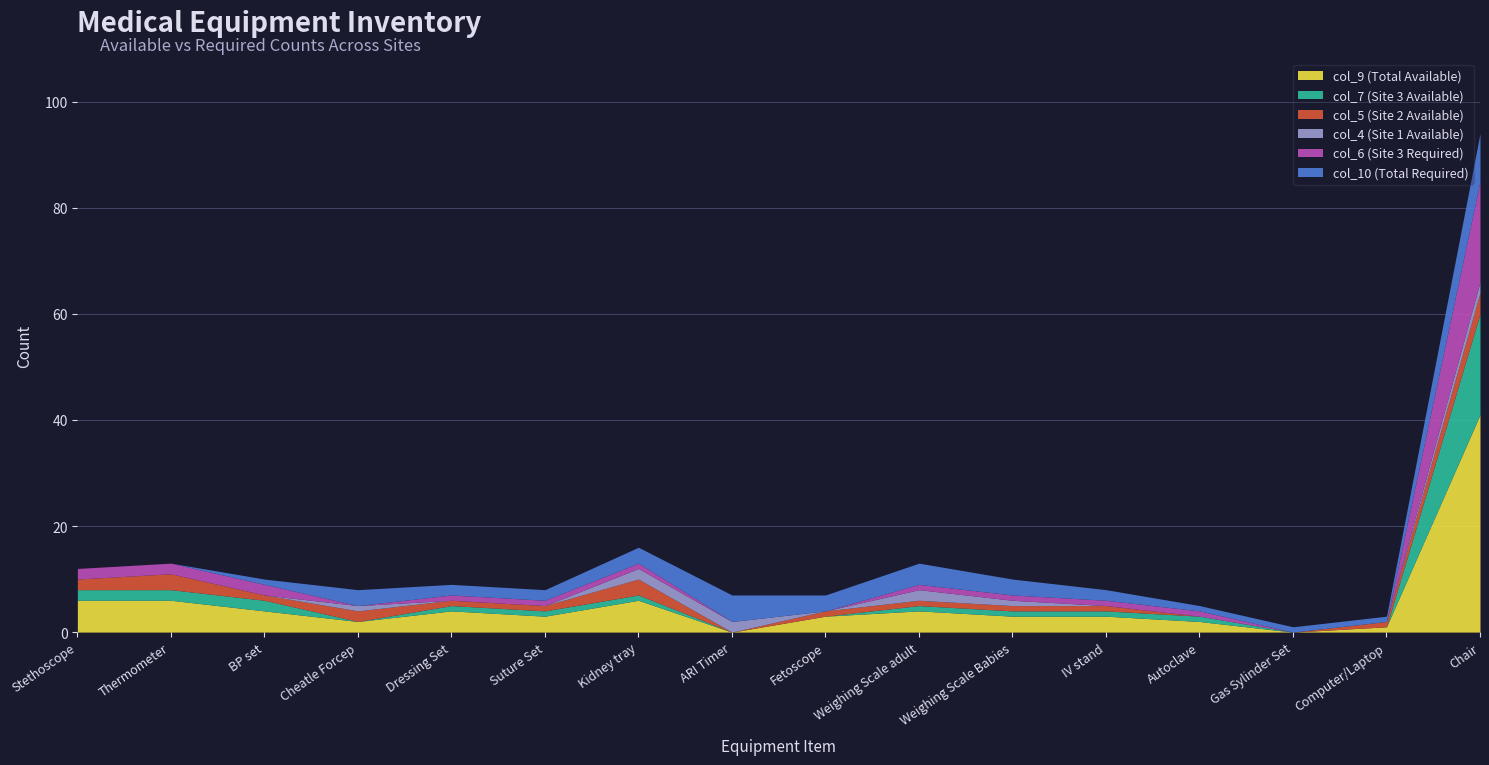

Between Thermometer and Gas Sylinder Set, which series saw the biggest shift?

col_9 (Total Available)